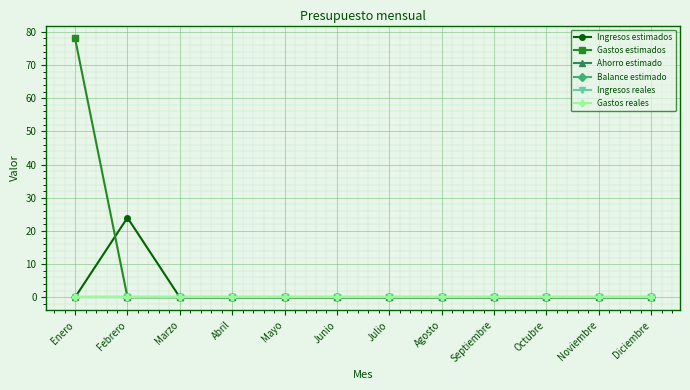

At how many categories does at least one series exceed 32?

1